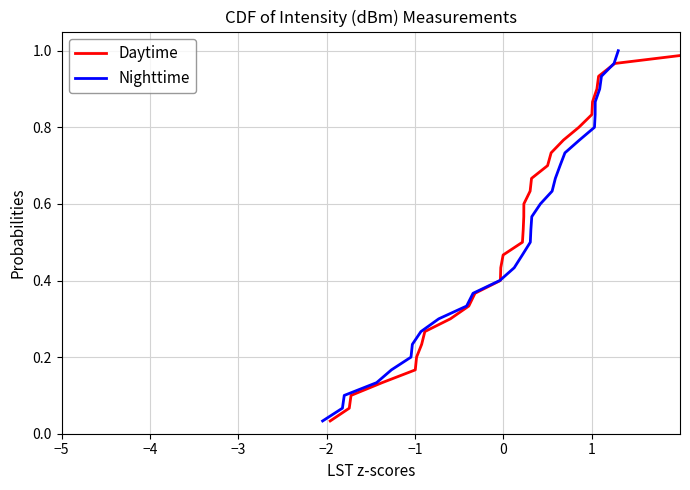

Is the value of Nighttime at 8 greater than the value of Daytime at −3?

Yes